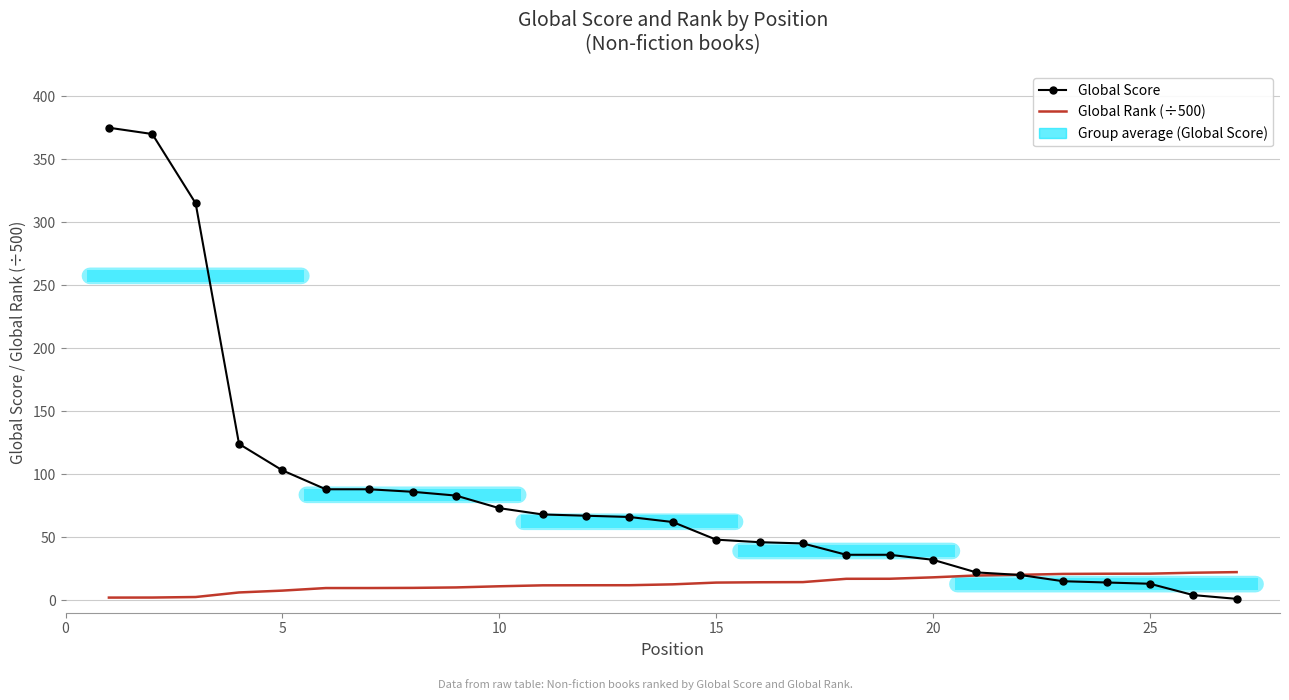

Is the value of Global Score at 23 greater than the value of Global Rank (÷500) at 16?

No